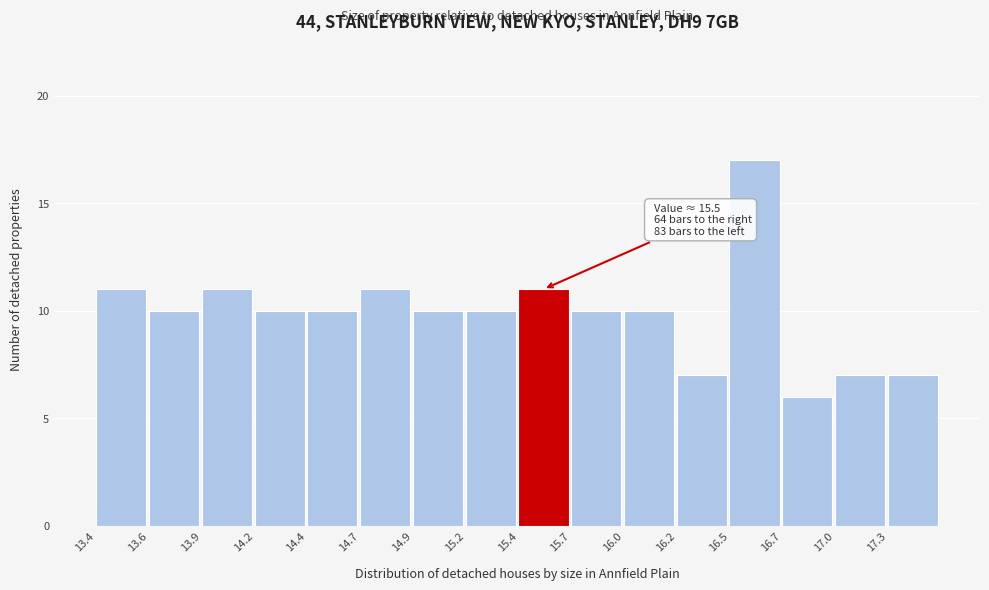

Reading left to right, list all the values displayed in this chart.

13.4=11	13.6=10	13.9=11	14.2=10	14.4=10	14.7=11	14.9=10	15.2=10	15.4=11	15.7=10	16.0=10	16.2=7	16.5=17	16.7=6	17.0=7	17.3=7